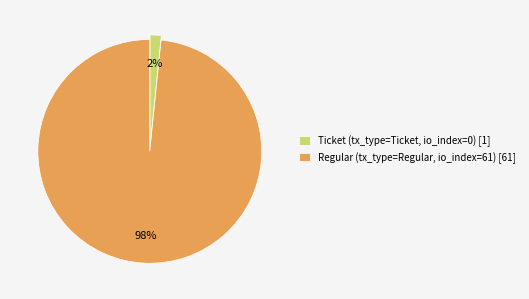

Do Ticket (tx_type=Ticket, io_index=0) [1] and Regular (tx_type=Regular, io_index=61) [61] together represent more than half of the pie?

Yes